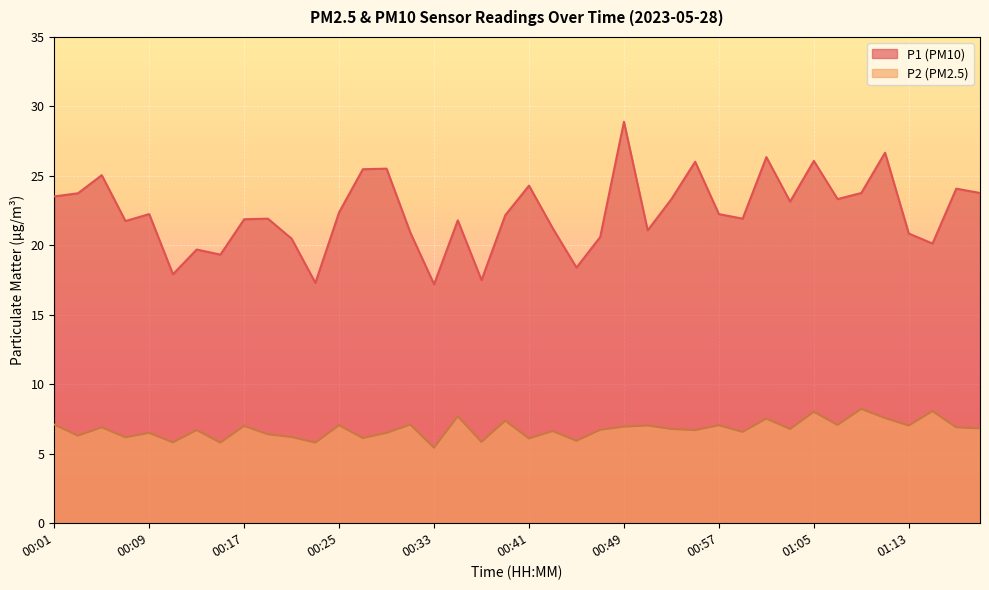

True or false: P2 and P1 intersect in this chart.

False